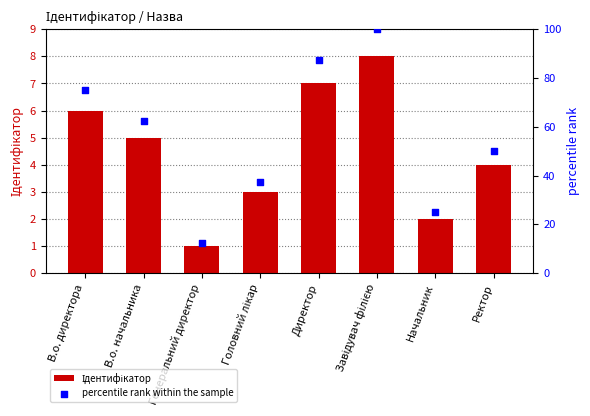

What is the total value across all series at Начальник?

27.0